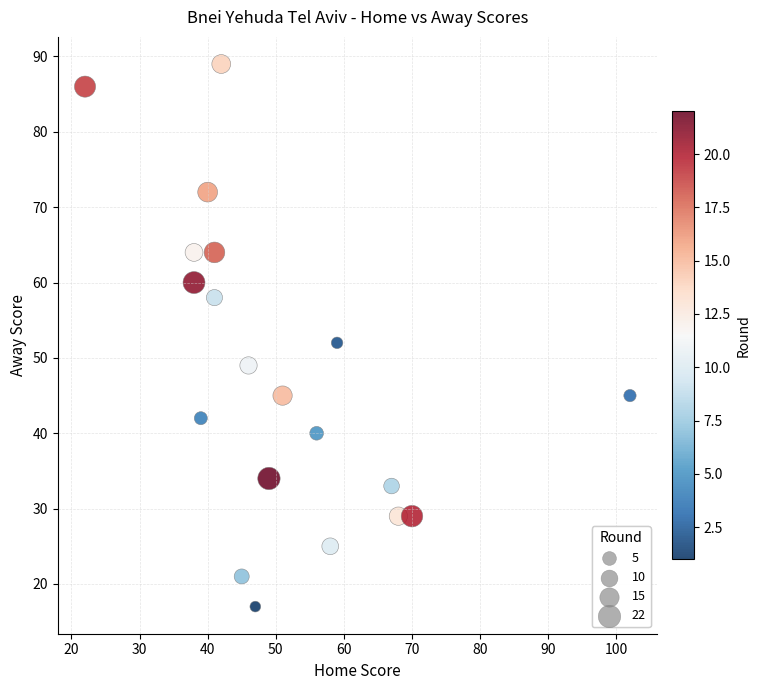

What is the range of X values (max minus min)?

80